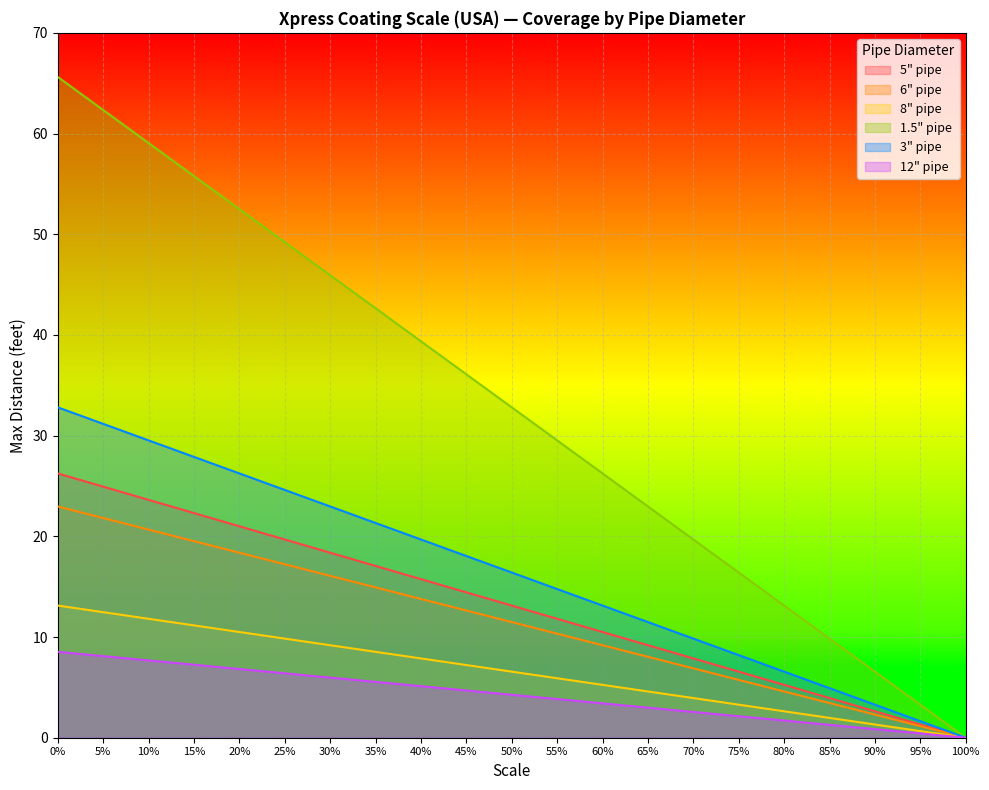

List the series in order of their peak value, lowest first.

12" pipe, 8" pipe, 6" pipe, 5" pipe, 3" pipe, 1.5" pipe